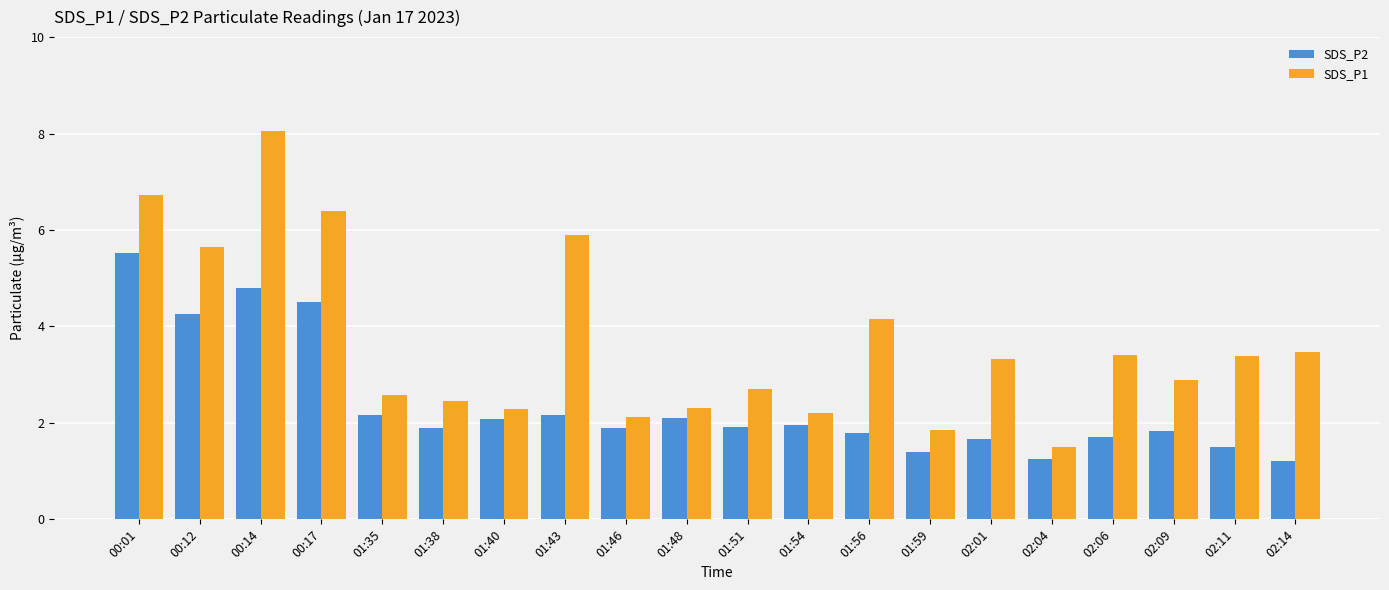

What is the sum of the SDS_P2 values at 02:14 and 01:40?

3.3